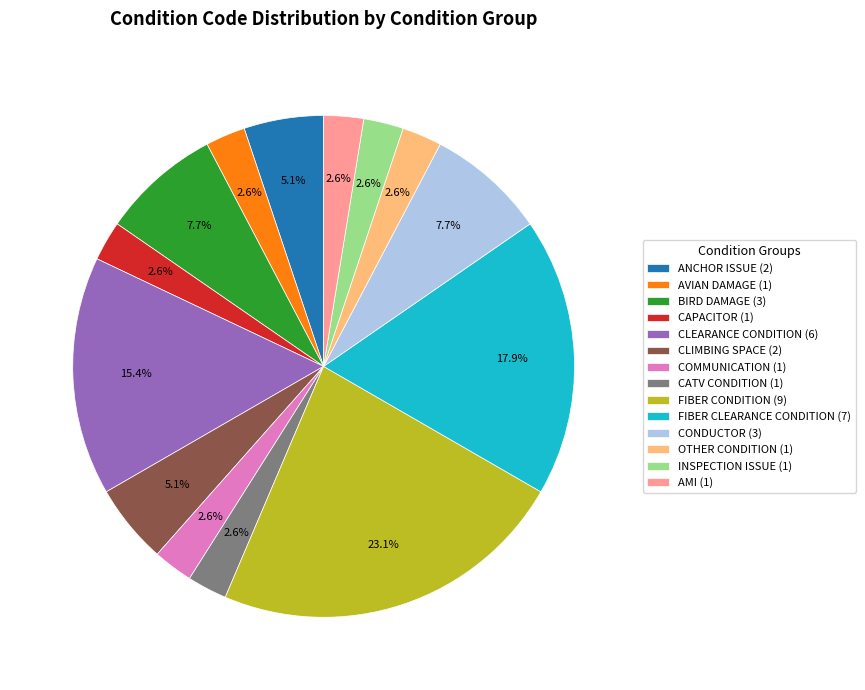

To the nearest percent, what percentage of the pie is AMI?

3%